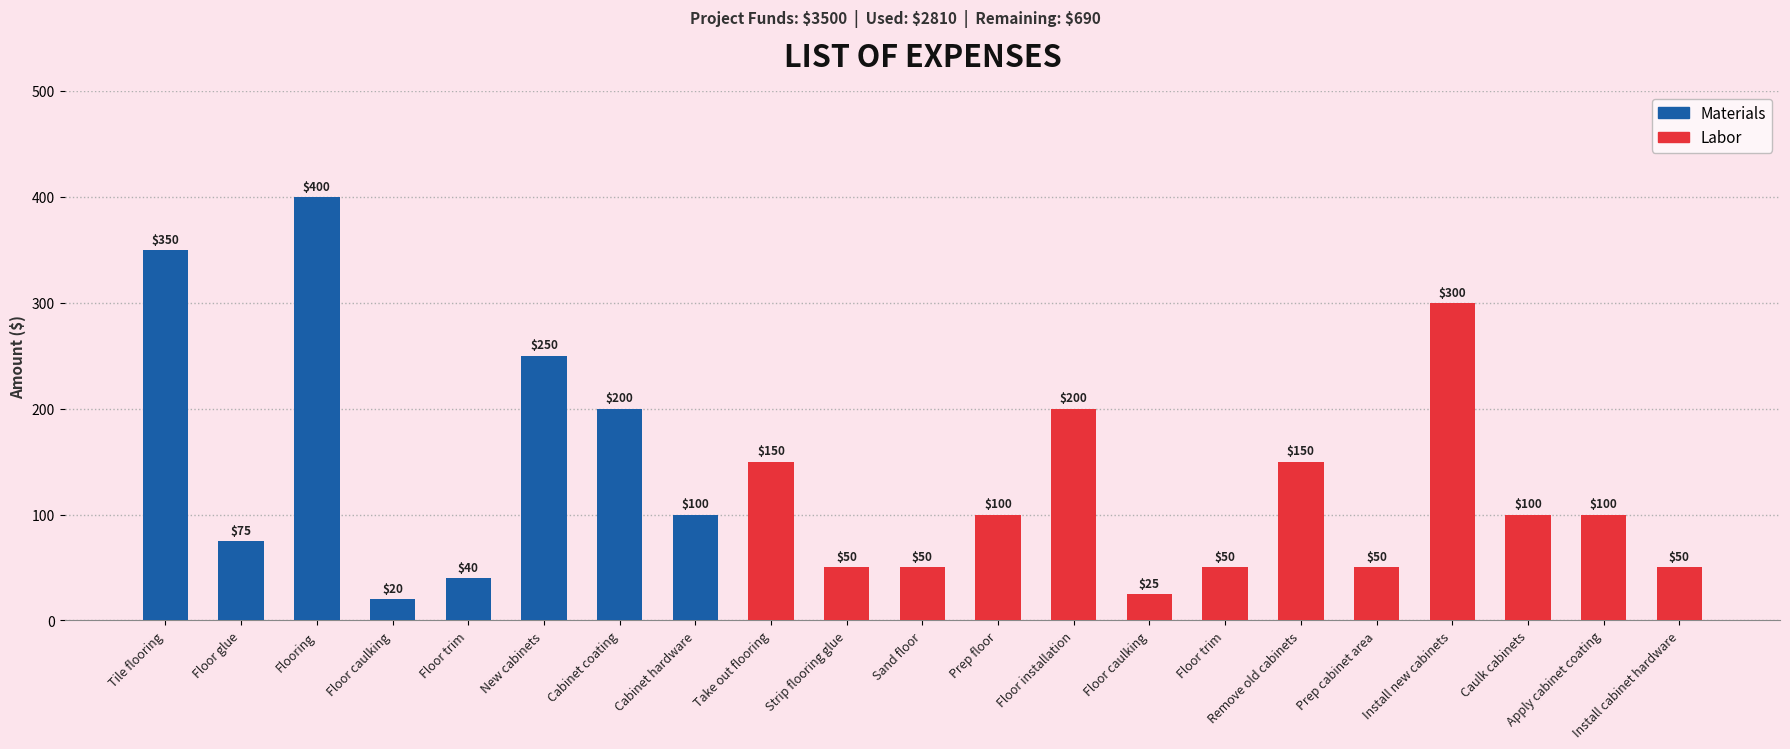

Rank the categories by Materials value from lowest to highest.

Take out flooring, Strip flooring glue, Sand floor, Prep floor, Floor installation, Floor caulking, Floor trim, Remove old cabinets, Prep cabinet area, Install new cabinets, Caulk cabinets, Apply cabinet coating, Install cabinet hardware, Floor caulking, Floor trim, Floor glue, Cabinet hardware, Cabinet coating, New cabinets, Tile flooring, Flooring